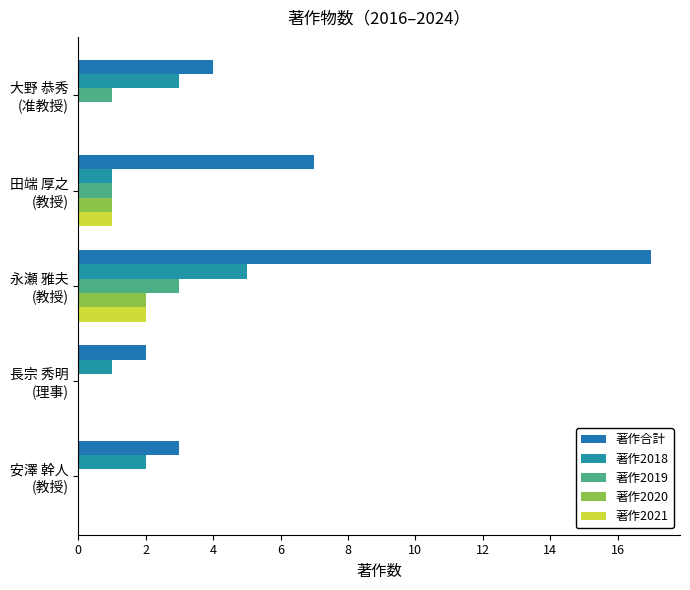

Which series has the largest total across all categories?

著作合計